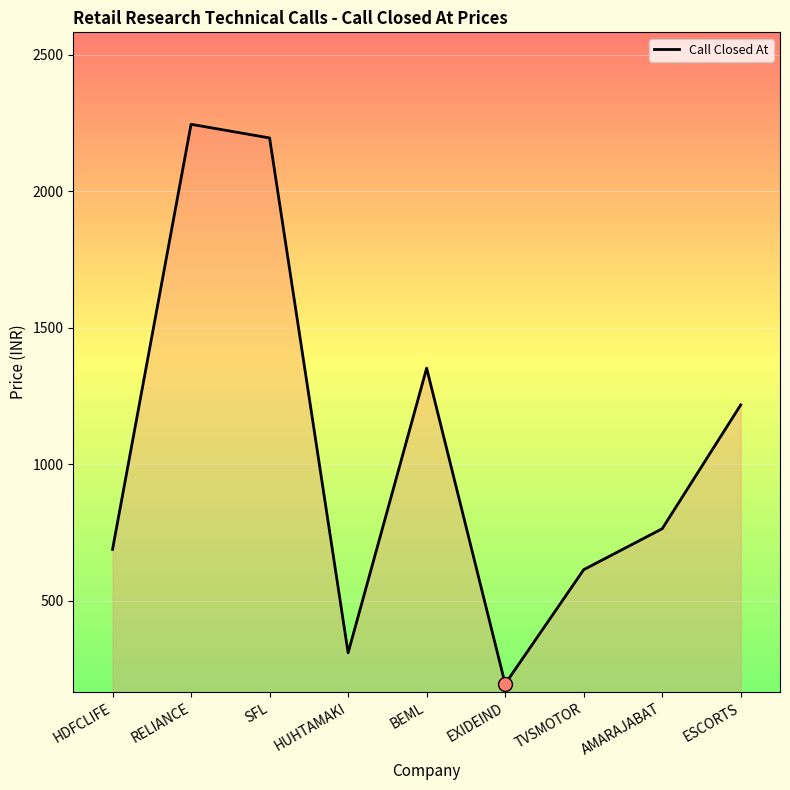

What is the change in value from TVSMOTOR to ESCORTS?

+603.5